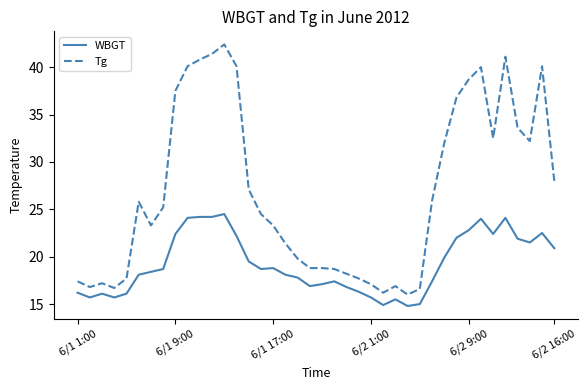

Which series has the largest range (max minus min)?

Tg